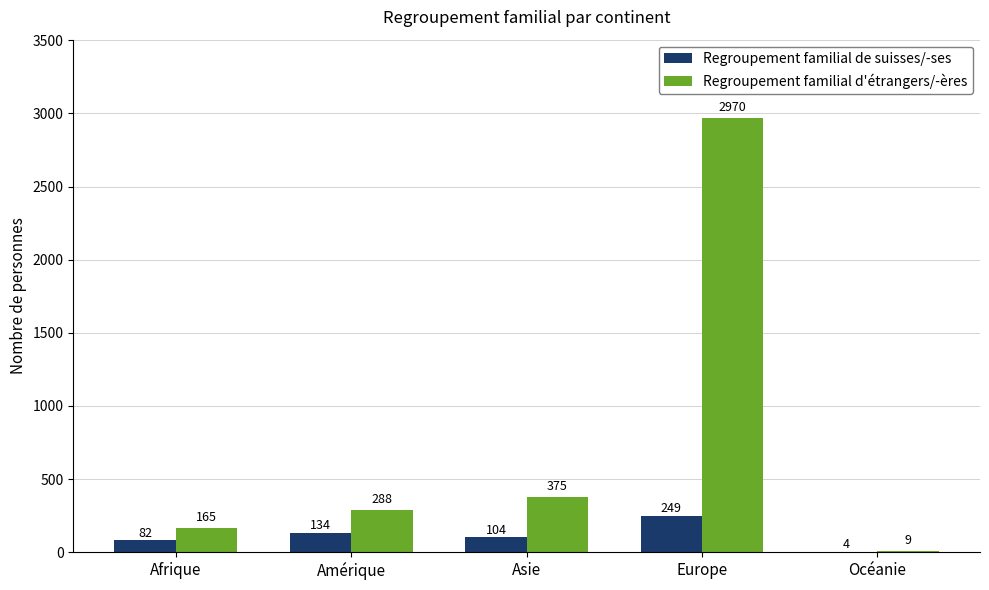

Is it true that Regroupement familial de suisses/-ses equals 249 at Europe?

True